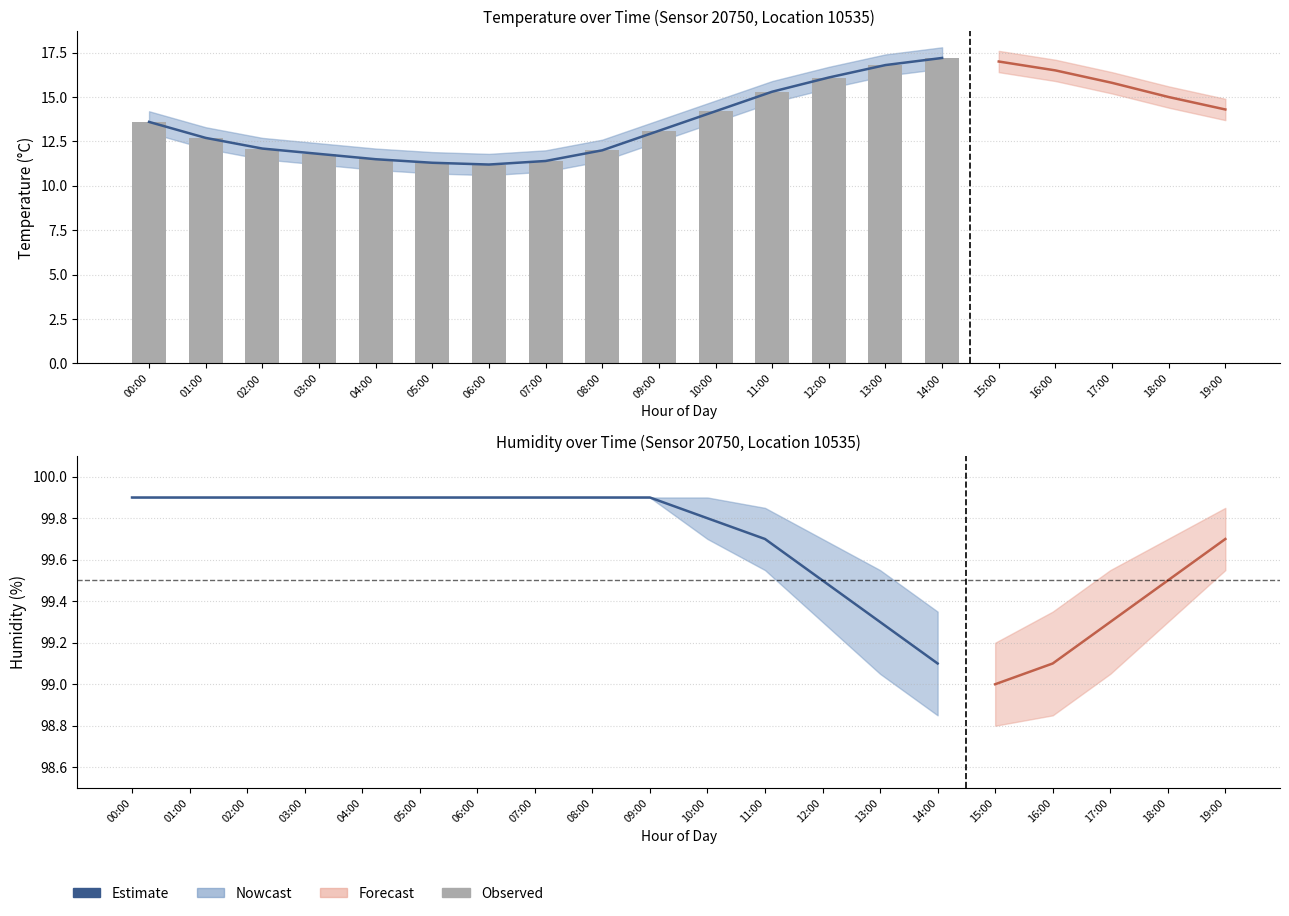

What is the spread (max minus min) of values at 08:00?

87.9